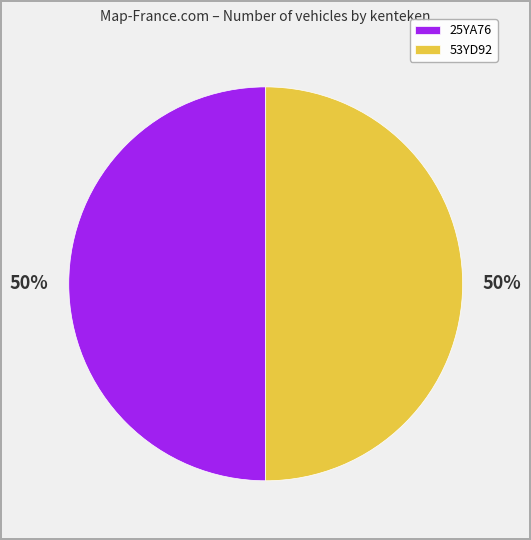

Approximately how many times larger is the value at 53YD92 compared to 25YA76?

1.0